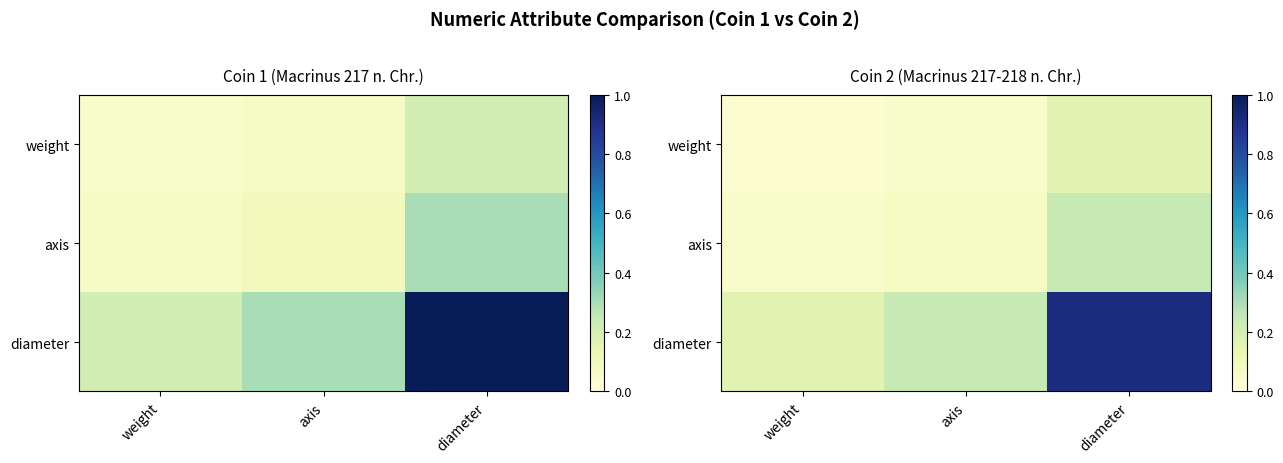

Rank the series at axis from lowest to highest value.

weight, axis, diameter